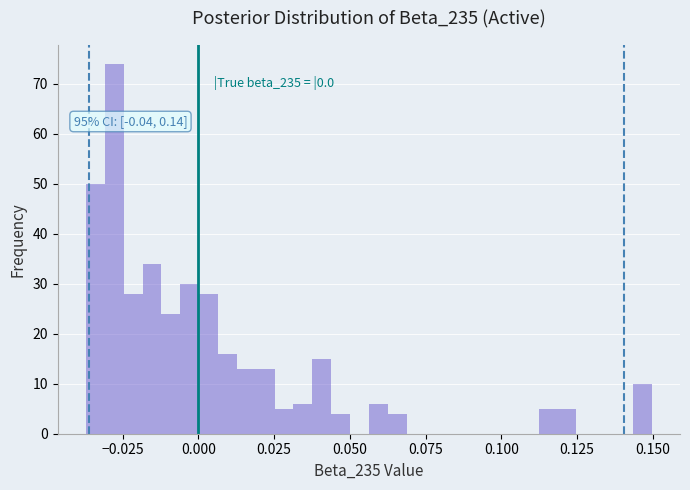

Around what value on the x-axis is the tallest bar? Give the approximate position of its centre, as read against the axis.

-0.030